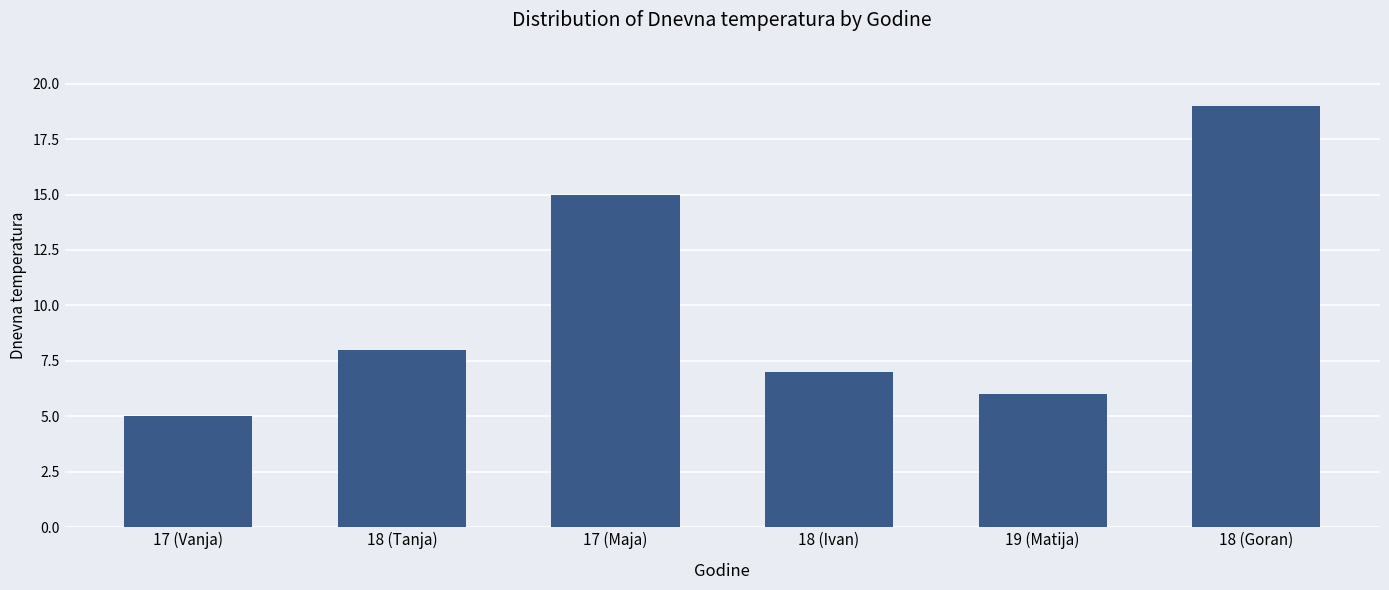

Where is the data nearest to the value 12?

17 (Maja)